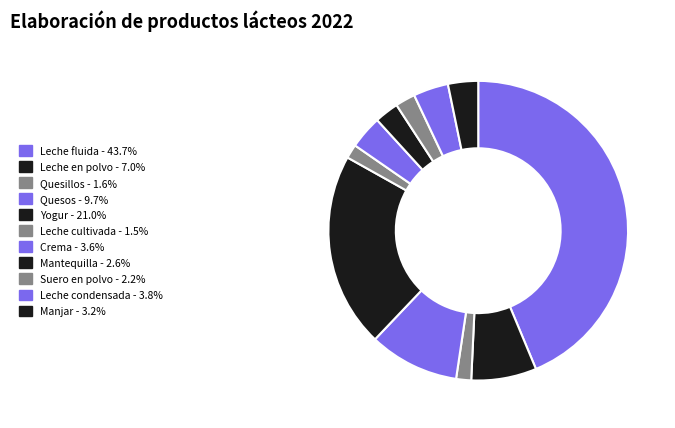

What percentage is the Leche condensada slice, to the nearest percent?

4%